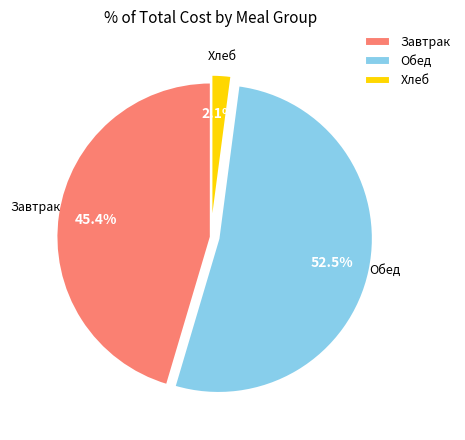

Rank the categories by value from highest to lowest.

Обед, Завтрак, Хлеб